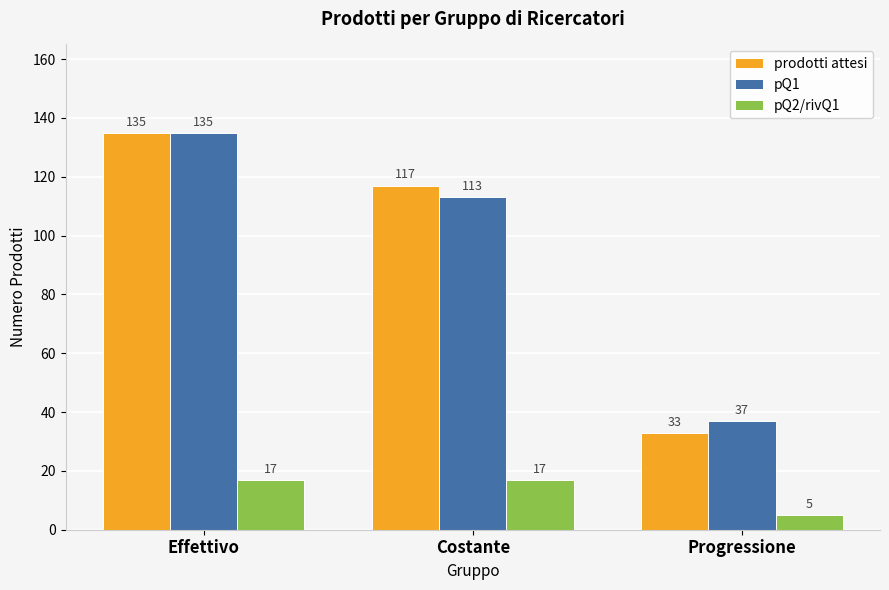

True or false: pQ1 has a value of 37 at Progressione.

True